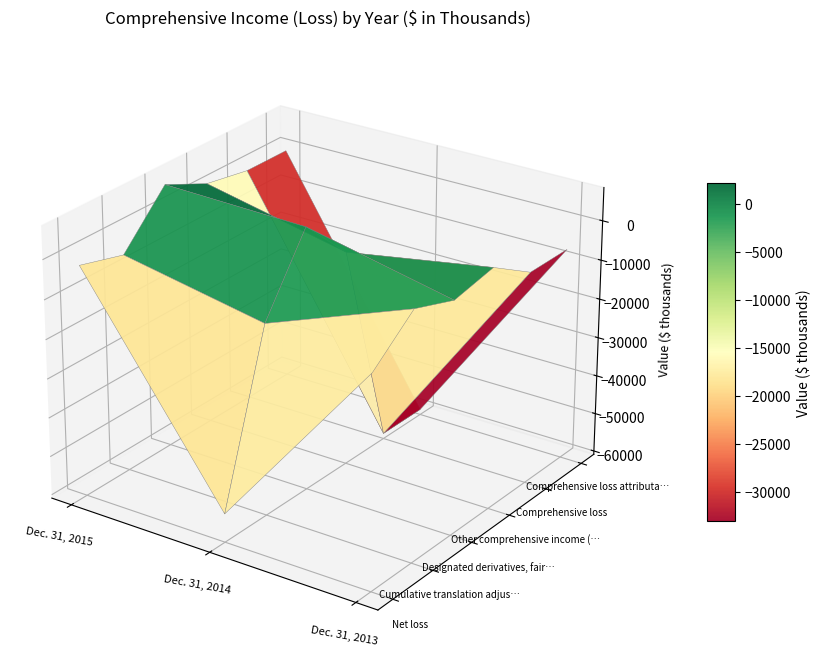

Between Dec. 31, 2013 and Dec. 31, 2014, which is larger?

Dec. 31, 2013